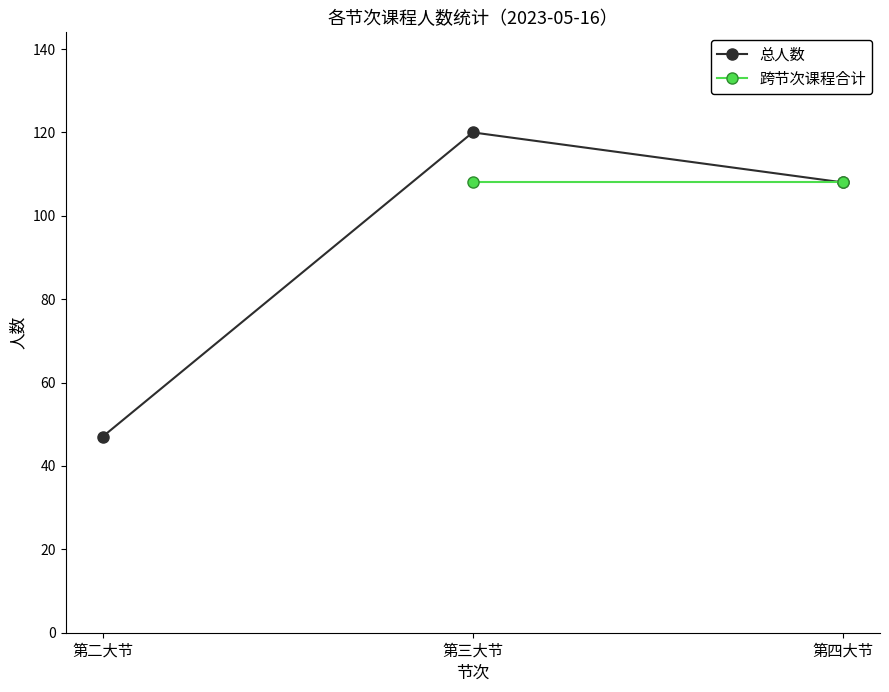

What are all the series names shown in the legend?

总人数, 跨节次课程合计